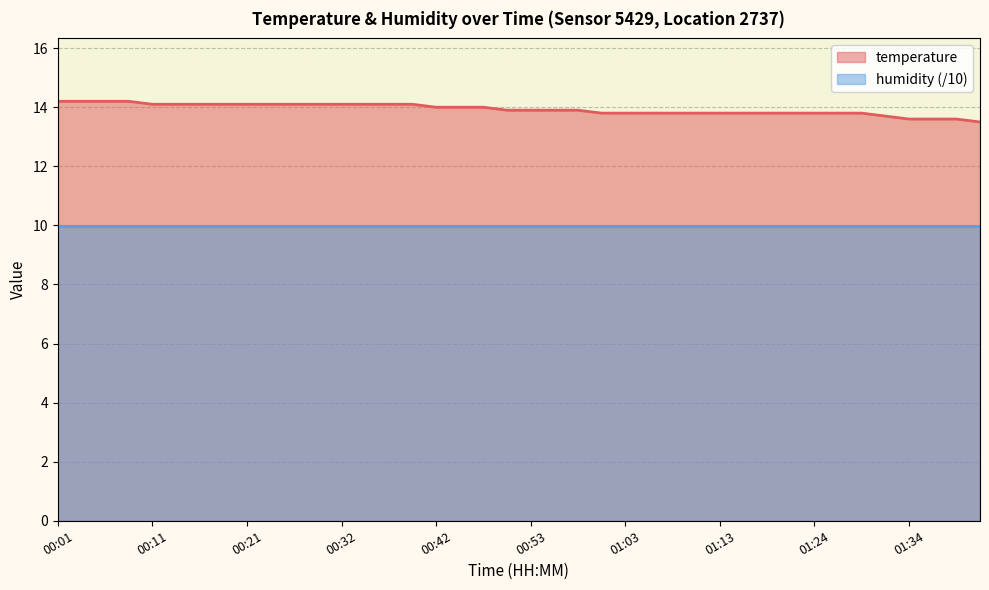

Rank the categories by value from lowest to highest.

01:41, 01:34, 01:36, 01:39, 01:31, 01:00, 01:03, 01:05, 01:08, 01:11, 01:13, 01:16, 01:18, 01:21, 01:24, 01:26, 01:29, 00:50, 00:53, 00:55, 00:58, 00:42, 00:44, 00:47, 00:11, 00:14, 00:16, 00:19, 00:21, 00:24, 00:27, 00:29, 00:32, 00:34, 00:37, 00:39, 00:01, 00:03, 00:06, 00:08